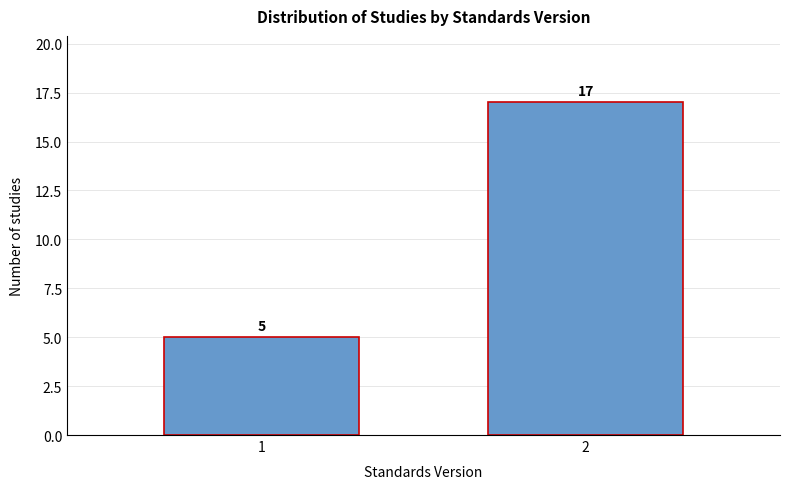

Reading left to right, extract all data points from this chart.

5	17